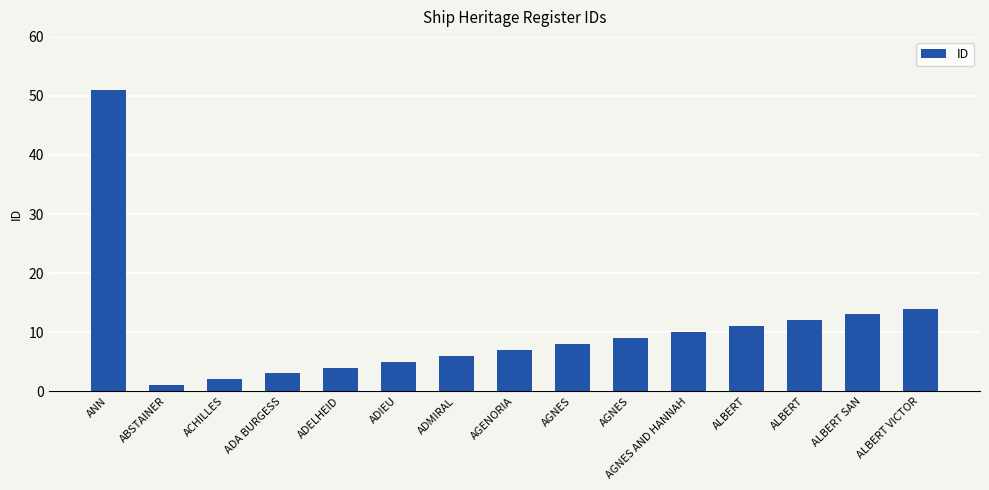

What is the sum of all values?

156